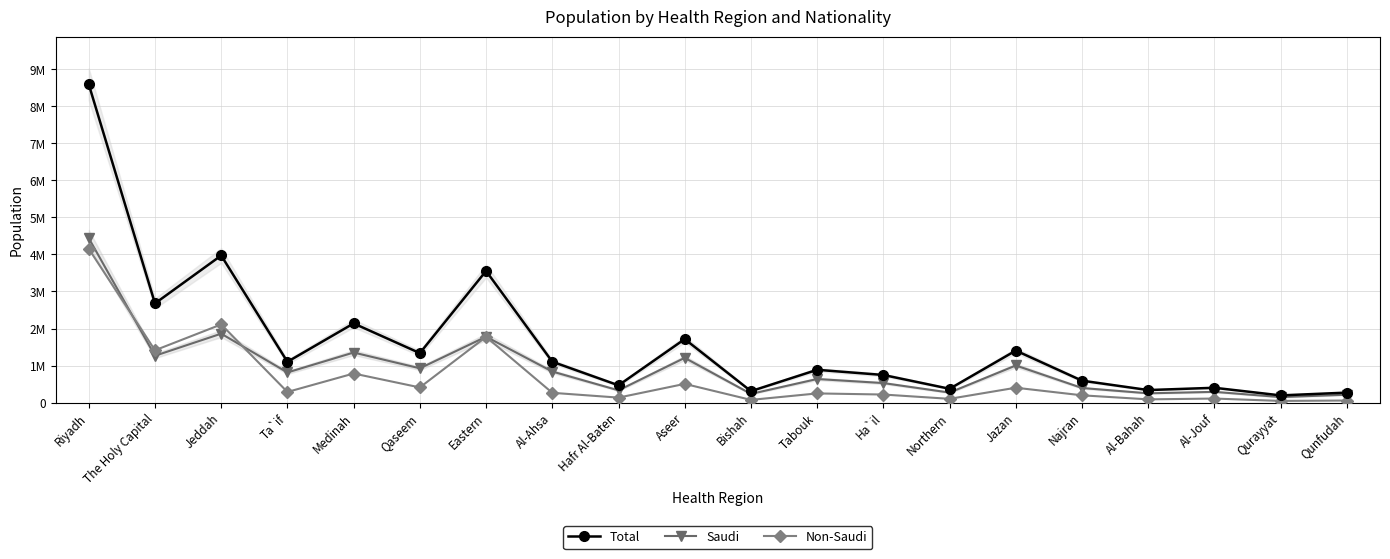

What is the total value across all series at Najran?

1184600